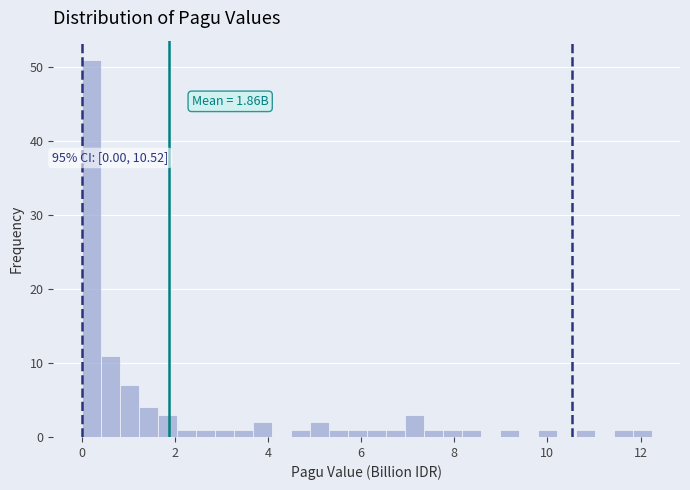

Read against the x-axis, roughly where is the centre of the tallest bar?

0.2